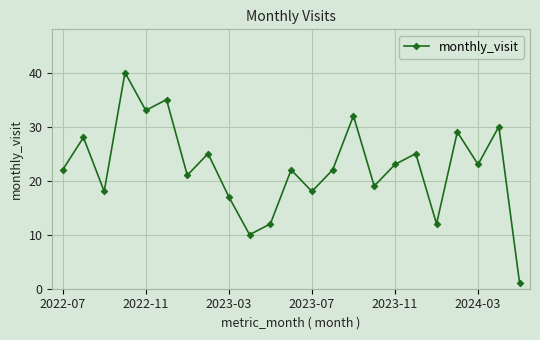

What is the greatest value displayed?

40